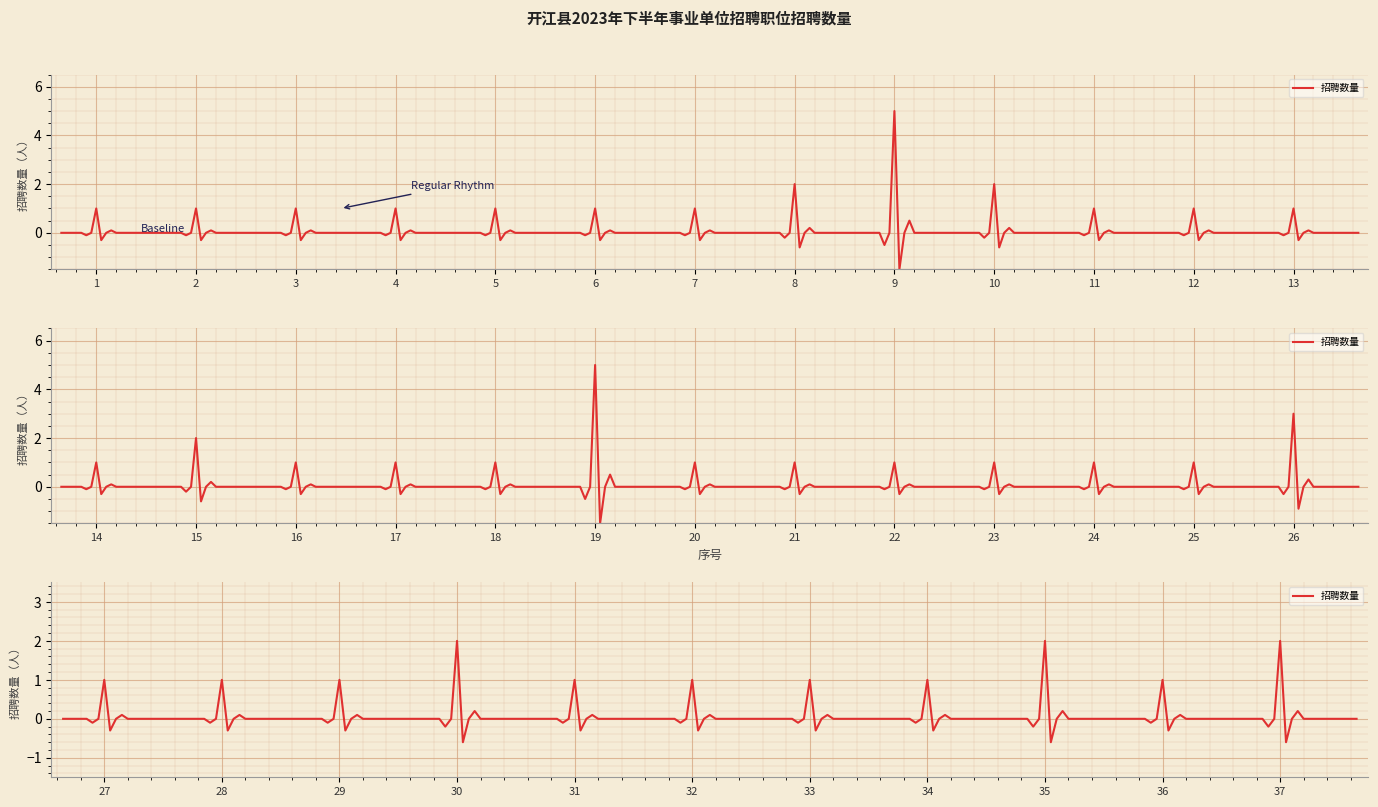

What is the value of the 30th point from the left?

2